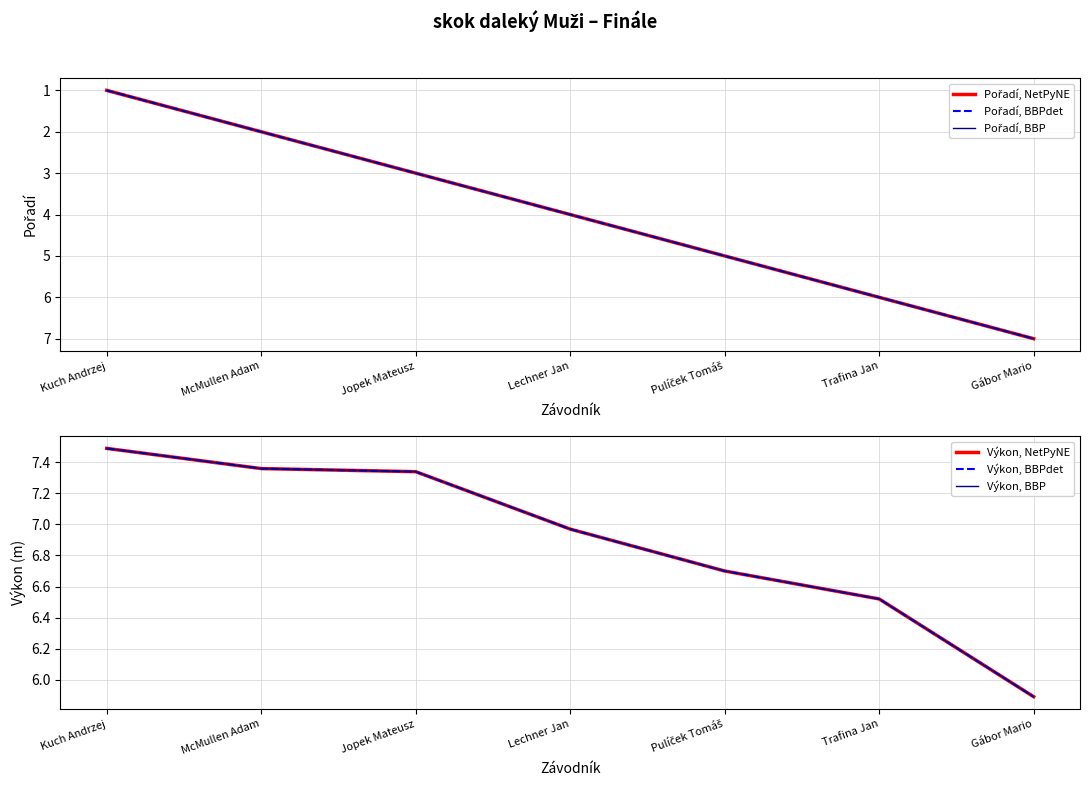

Which category has the highest value in the Výkon, BBP series?

Kuch Andrzej